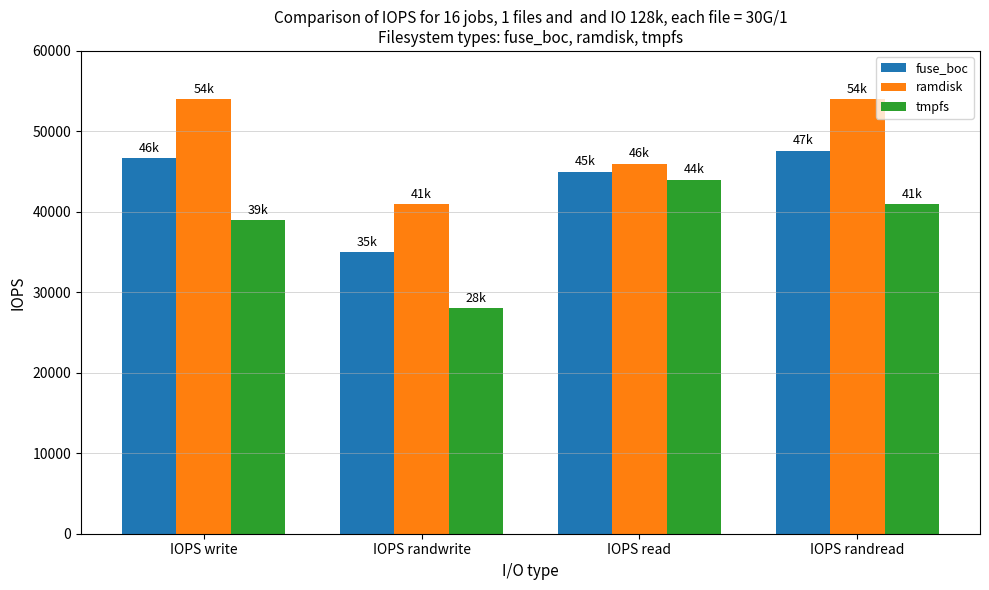

List the series in order of their peak value, lowest first.

tmpfs, fuse_boc, ramdisk